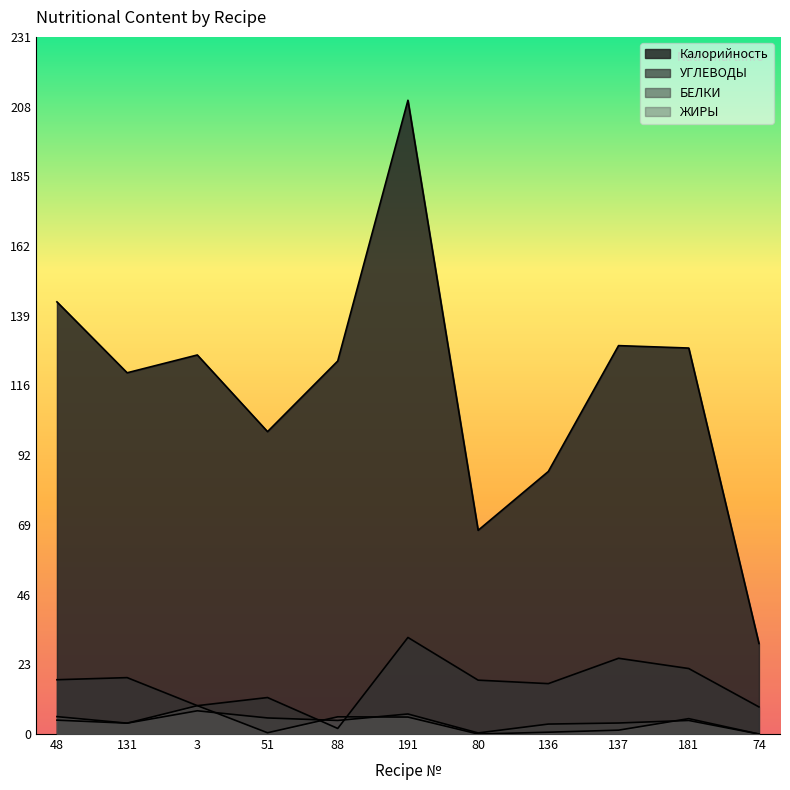

At which category is the sum across all series the highest?

191